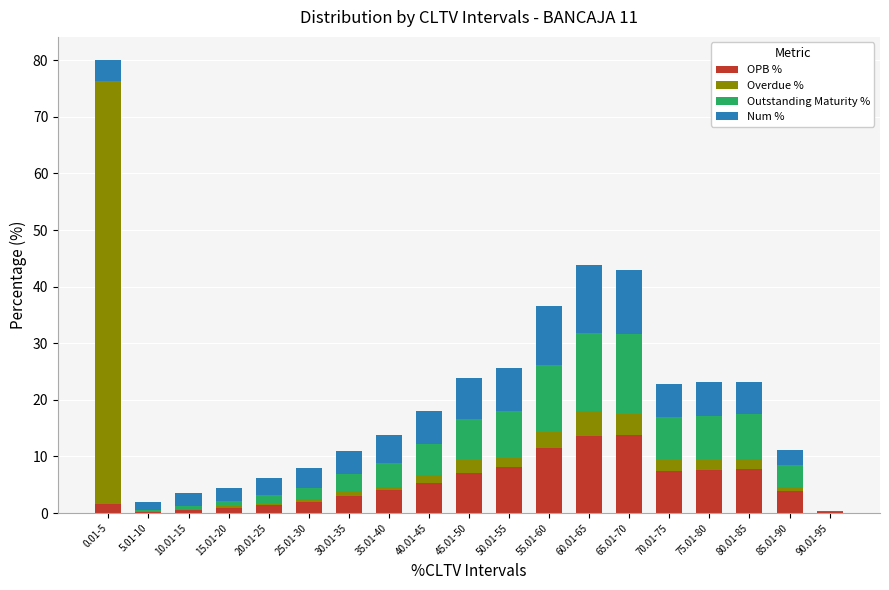

What is the maximum value for OPB %?

13.8